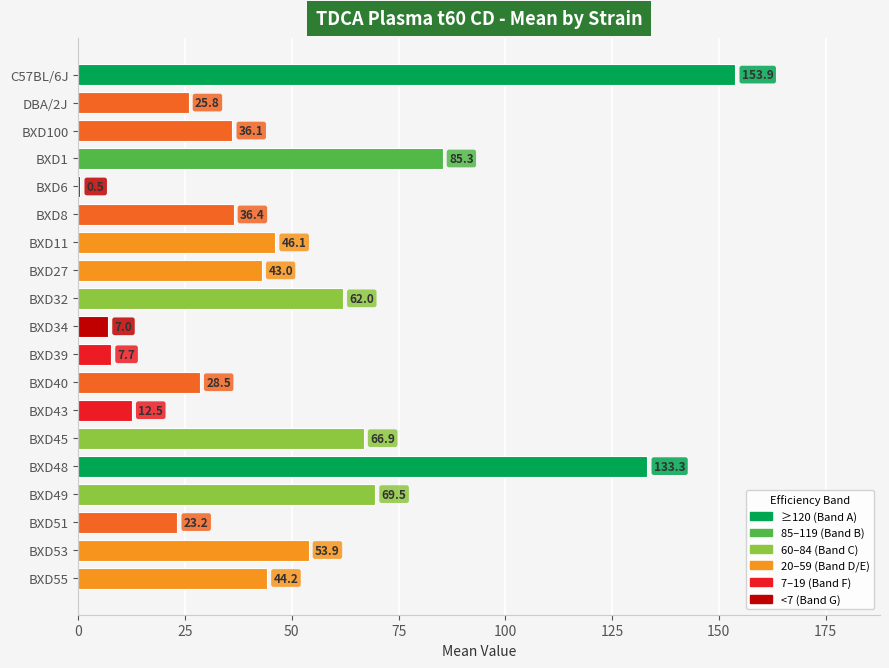

Reading top to bottom, what are all the values shown in this chart?

C57BL/6J=153.9	DBA/2J=25.8	BXD100=36.1	BXD1=85.3	BXD6=0.5	BXD8=36.4	BXD11=46.1	BXD27=43.0	BXD32=62.0	BXD34=7.0	BXD39=7.7	BXD40=28.5	BXD43=12.5	BXD45=66.9	BXD48=133.3	BXD49=69.5	BXD51=23.2	BXD53=53.9	BXD55=44.2